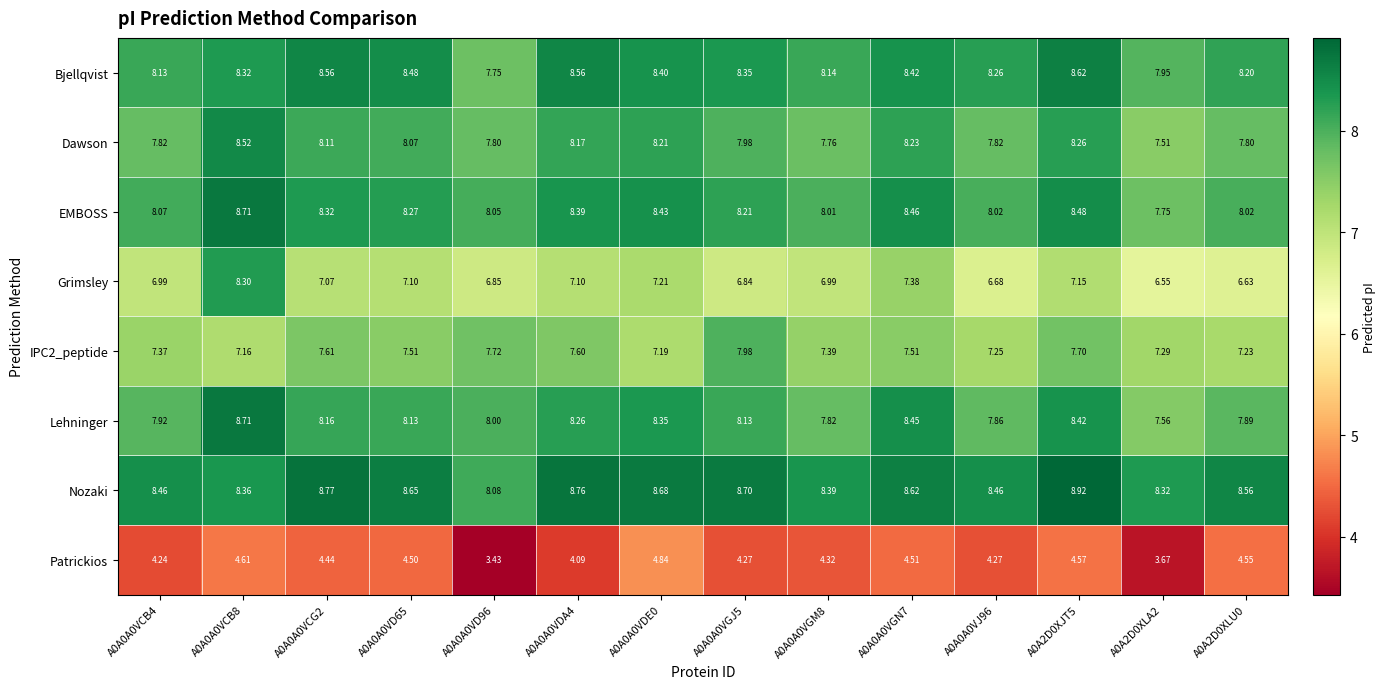

At how many categories does at least one series exceed 7?

14